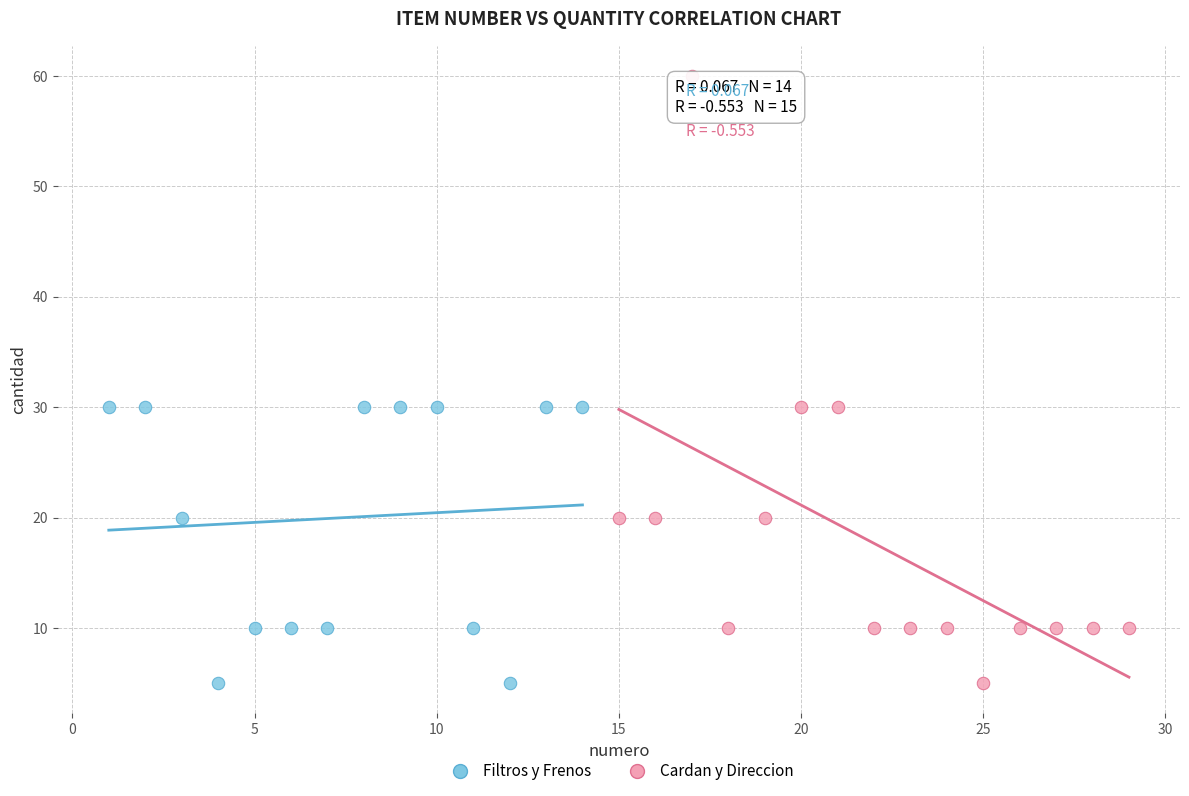

Which series contains the highest Y value?

Cardan y Direccion